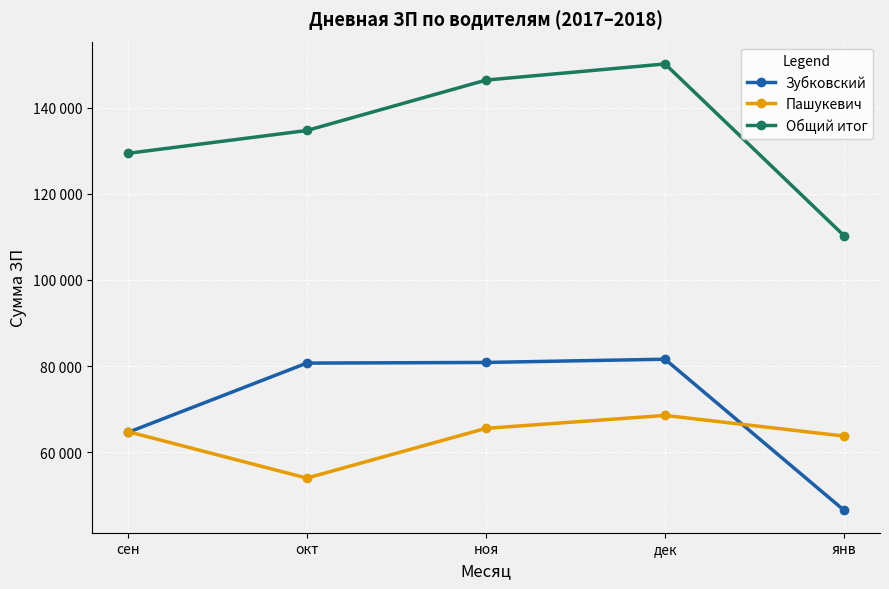

The Общий итог series shows 241327 at окт. True or false?

False